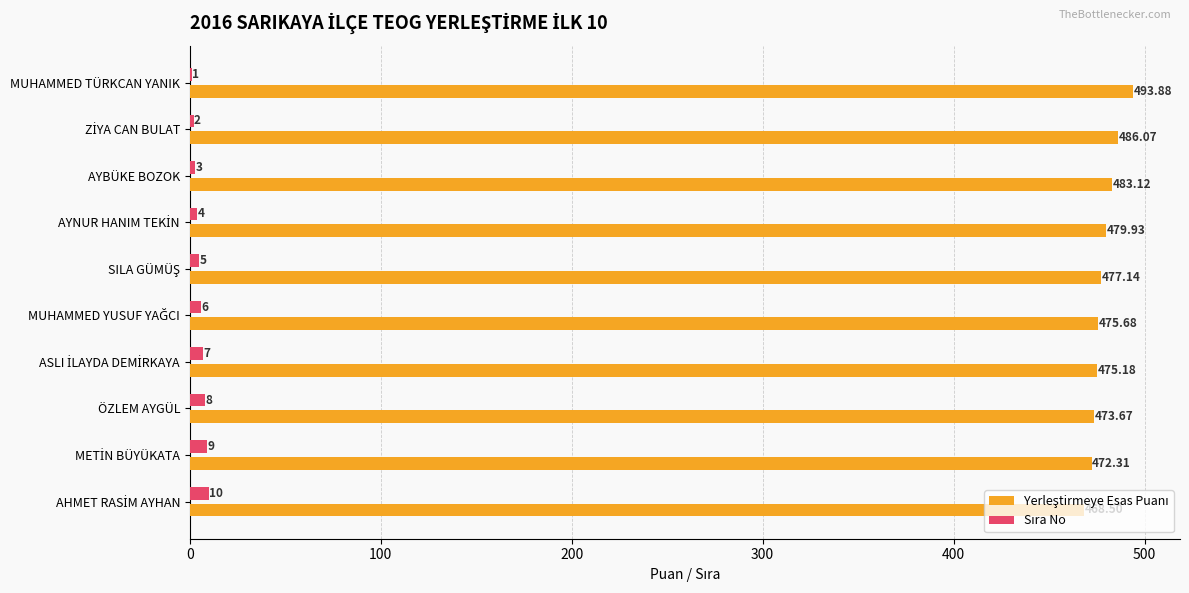

Count the number of data series in this chart.

2